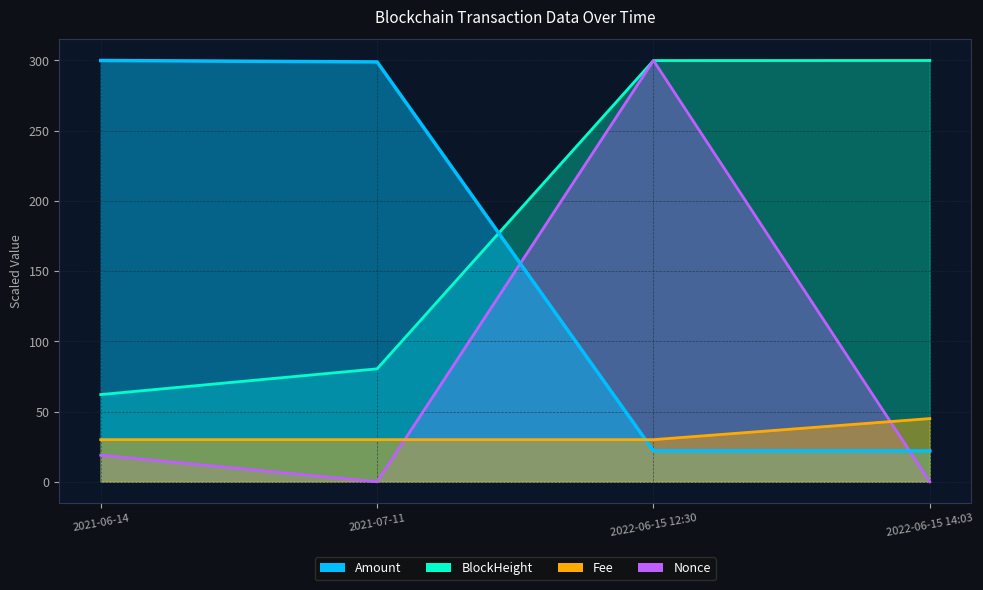

At which label does Nonce reach its minimum?

2021-07-11